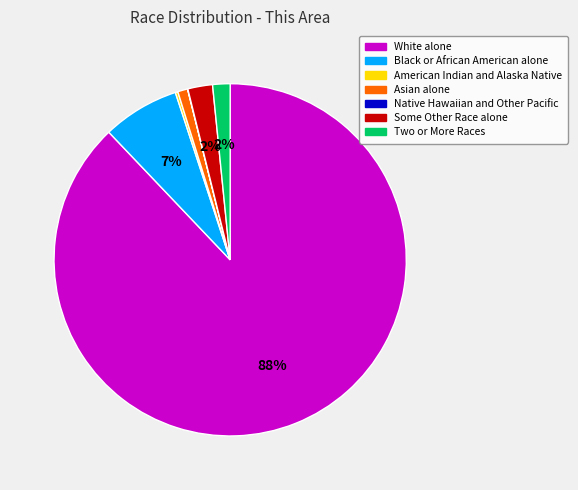

Combined, do Some Other Race alone and White alone account for over 50%?

Yes